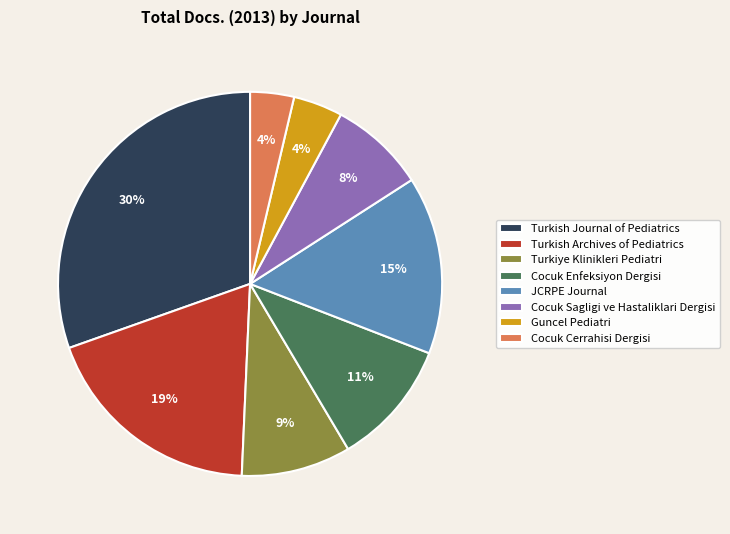

To the nearest percent, what is the average slice percentage?

12%